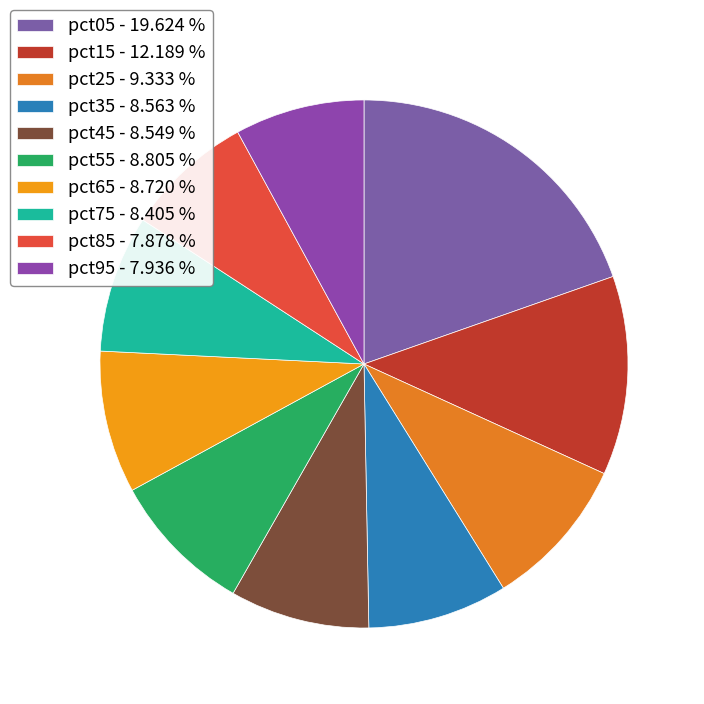

Which has a higher value, pct95 or pct75?

pct75